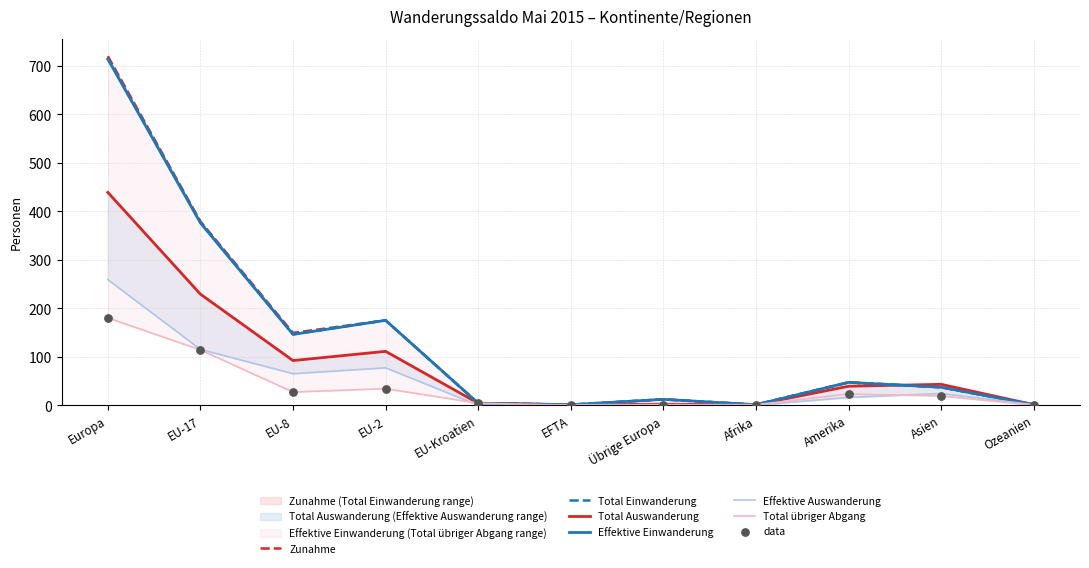

Is the value of Effektive Einwanderung at Ozeanien greater than the value of Total Auswanderung at EU-8?

No